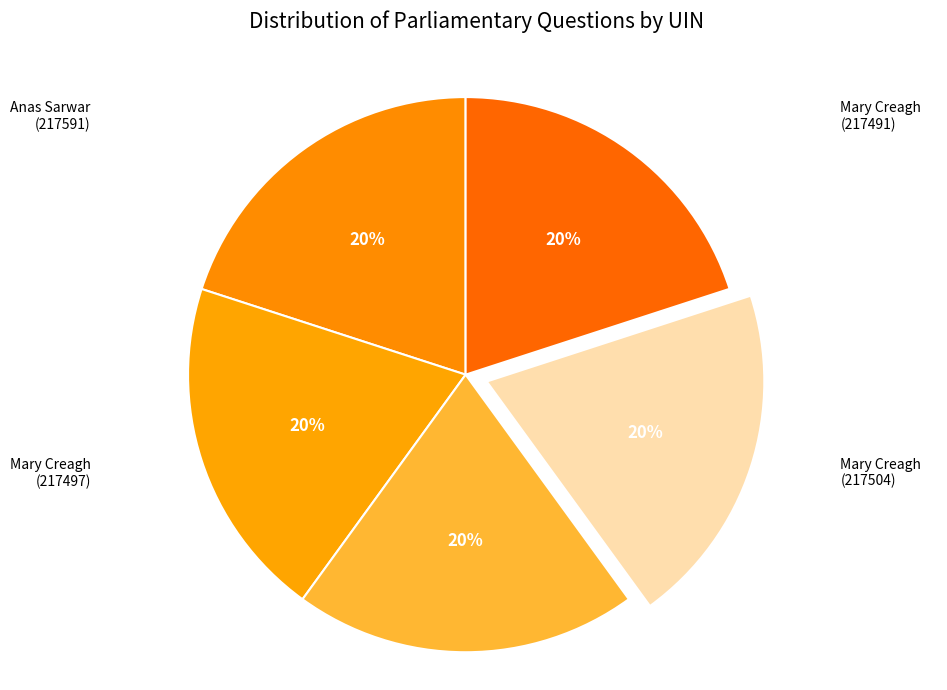

How many segments does this pie chart have?

5